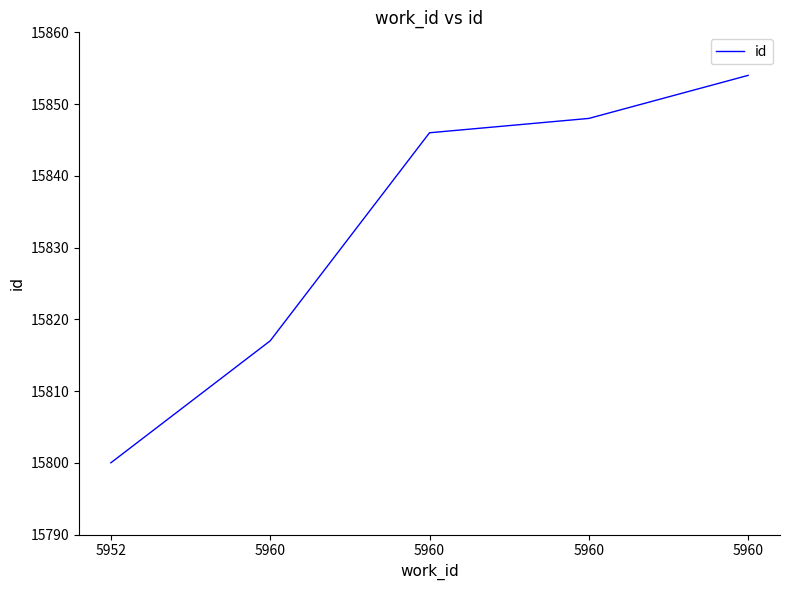

What is the sum of the values at 5960 and 5960?

31694